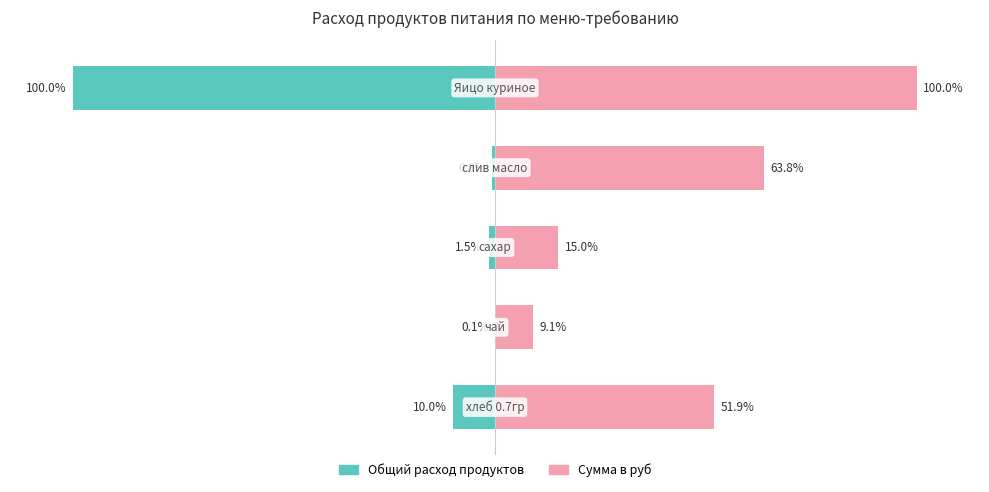

What is the sum of the Общий расход продуктов values at 2 and 3?

-2.3